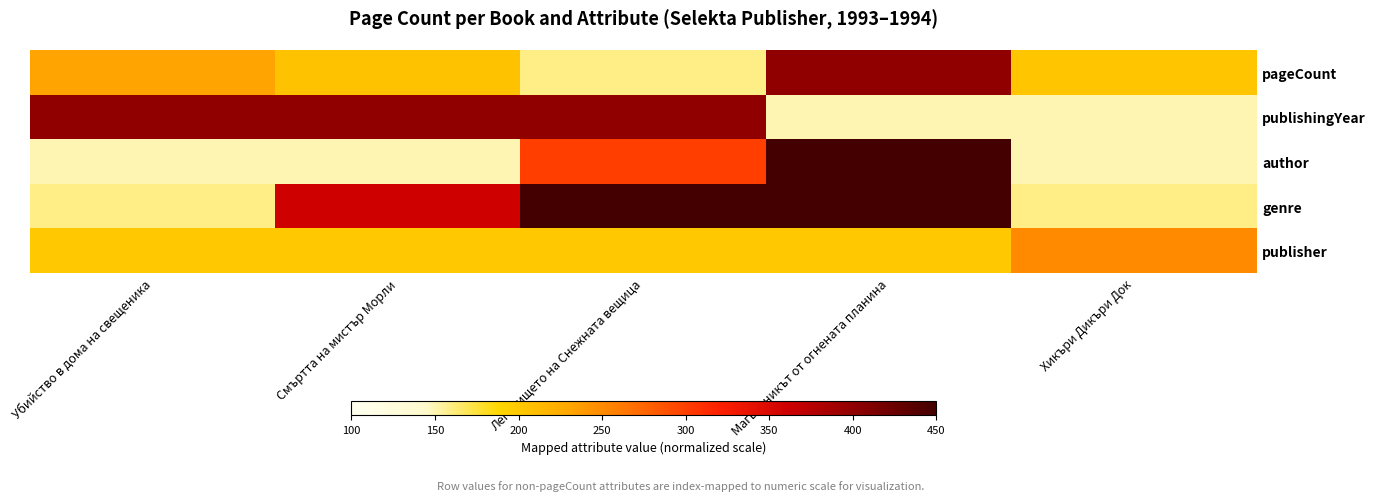

What is the smallest value displayed?

150